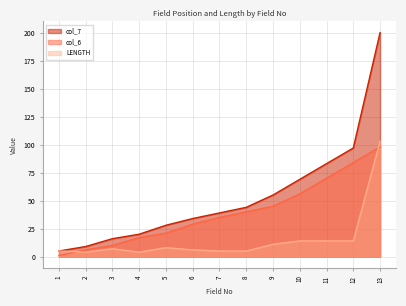

The LENGTH series shows 31 at 13. True or false?

False